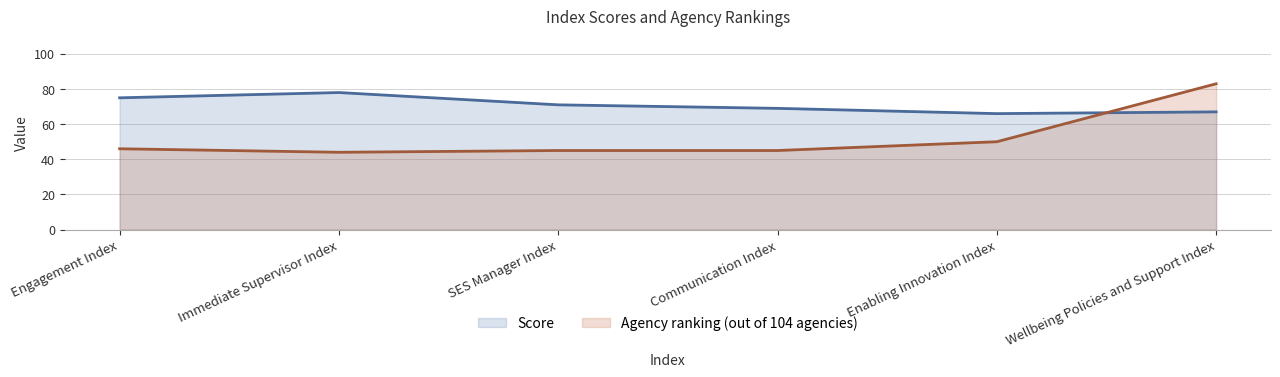

How many lines are shown in the chart?

2